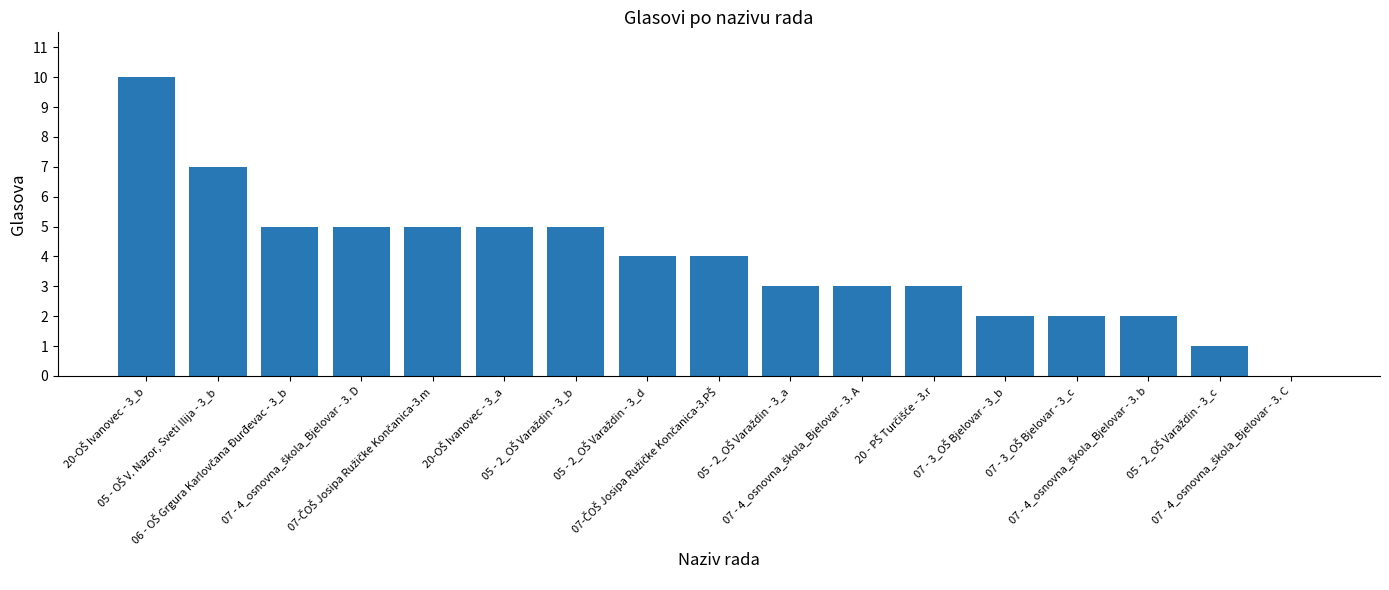

What is the maximum value shown in the chart?

10